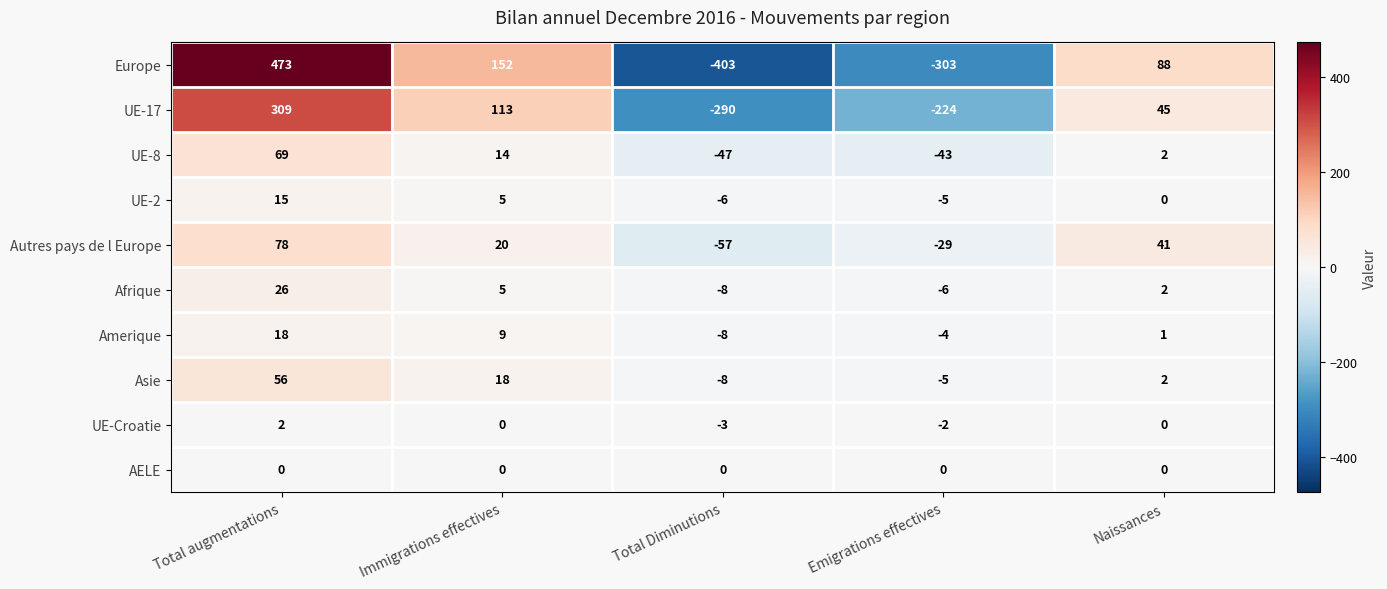

How many categories are shown in the chart?

5